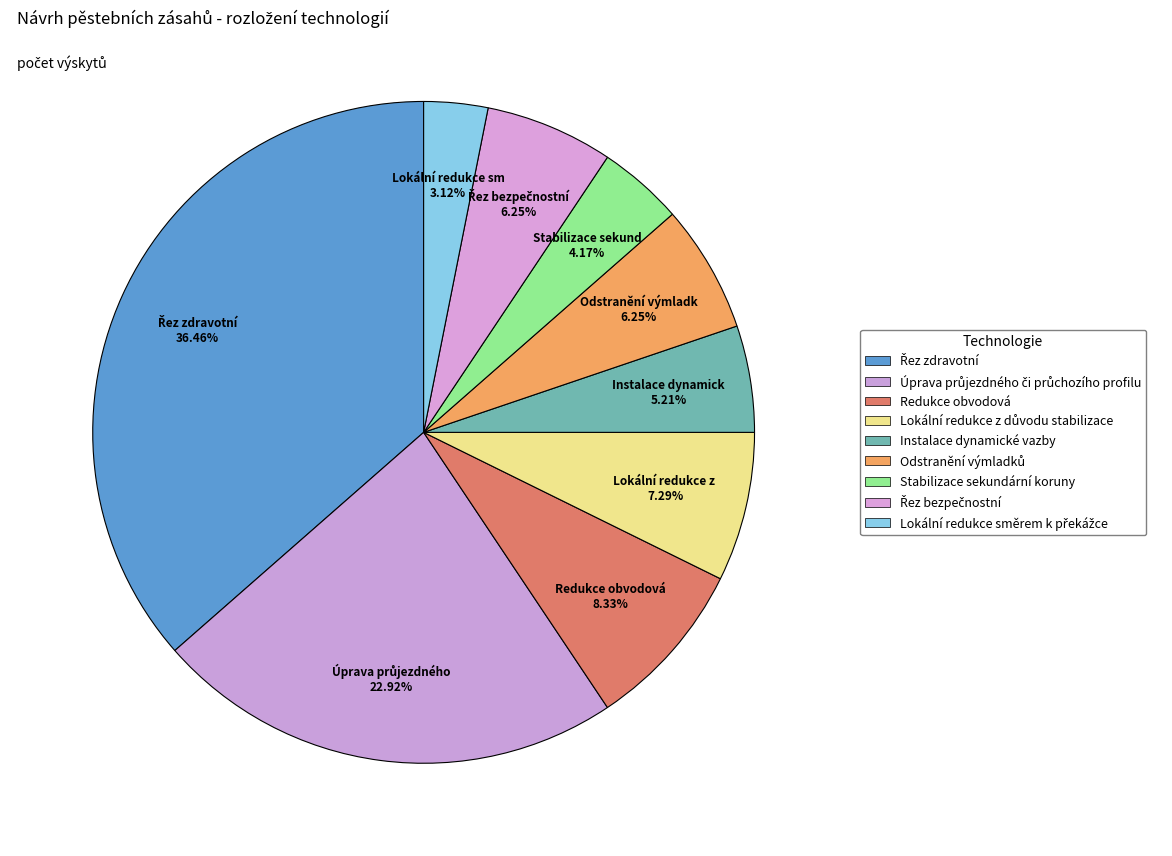

To the nearest percent, what is the combined percentage of Odstranění výmladků and Řez bezpečnostní?

12%